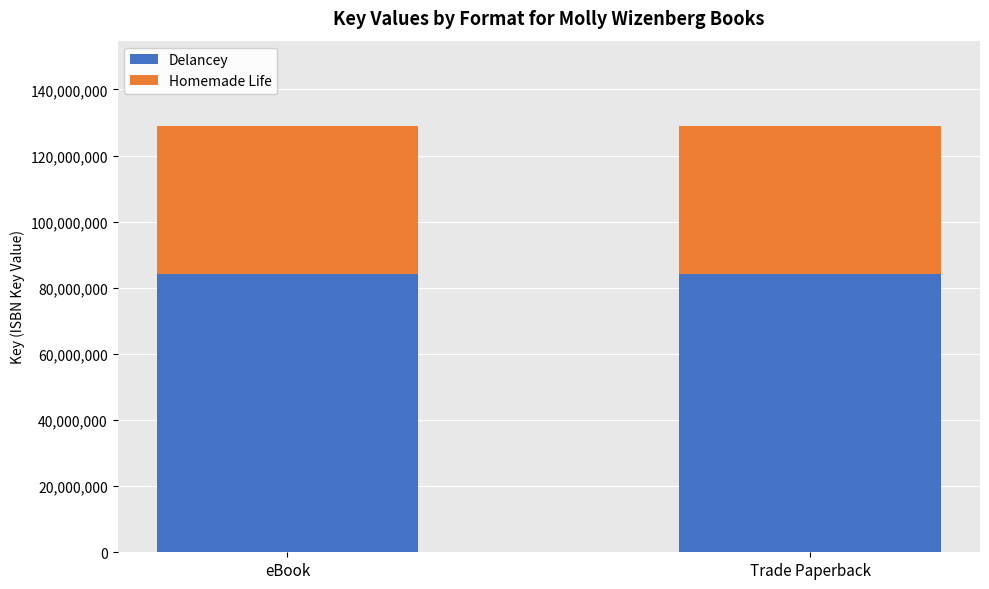

What is the lowest value of the Delancey series?

84317286